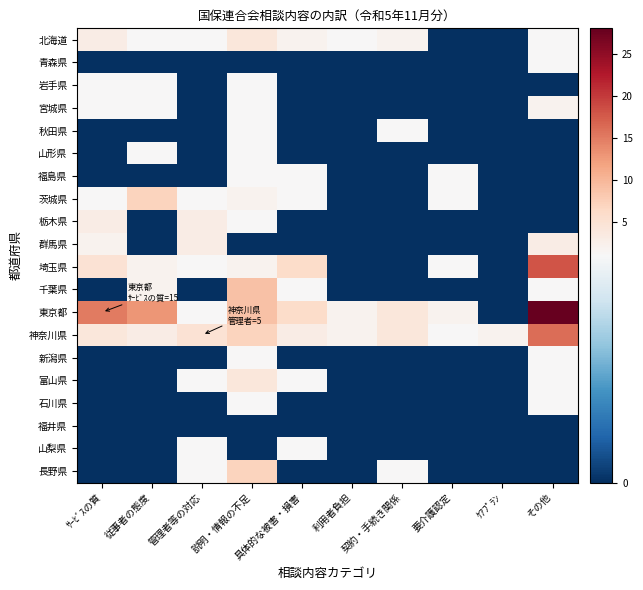

Rank the series by their maximum value, from highest to lowest.

東京都, 埼玉県, 神奈川県, 千葉県, 茨城県, 長野県, 北海道, 富山県, 栃木県, 群馬県, 宮城県, 青森県, 岩手県, 秋田県, 山形県, 福島県, 新潟県, 石川県, 山梨県, 福井県